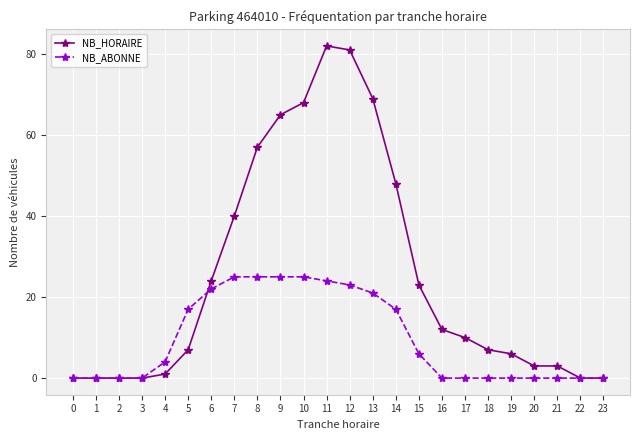

Where is NB_HORAIRE nearest to the value 41?

7